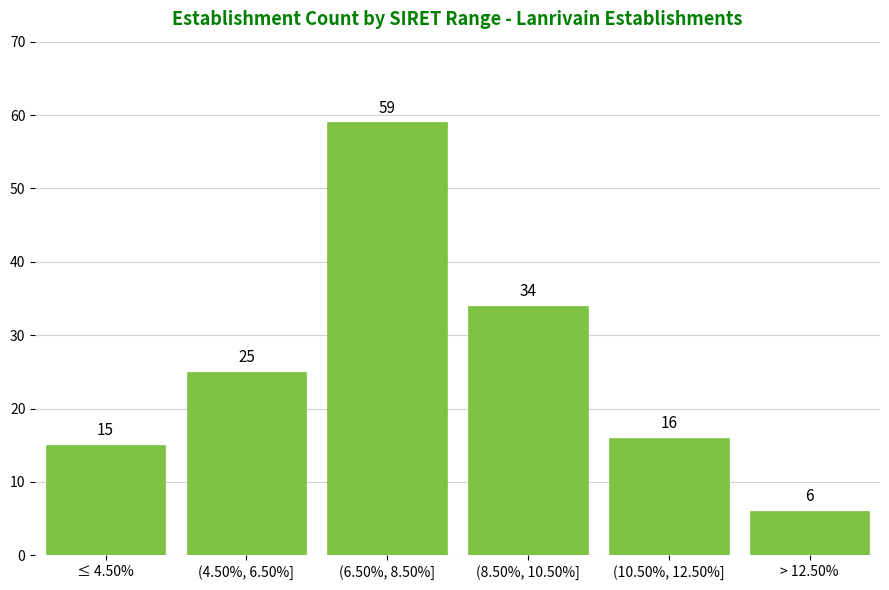

Reading left to right, extract all data points from this chart.

≤ 4.50%=15	(4.50%, 6.50%]=25	(6.50%, 8.50%]=59	(8.50%, 10.50%]=34	(10.50%, 12.50%]=16	> 12.50%=6